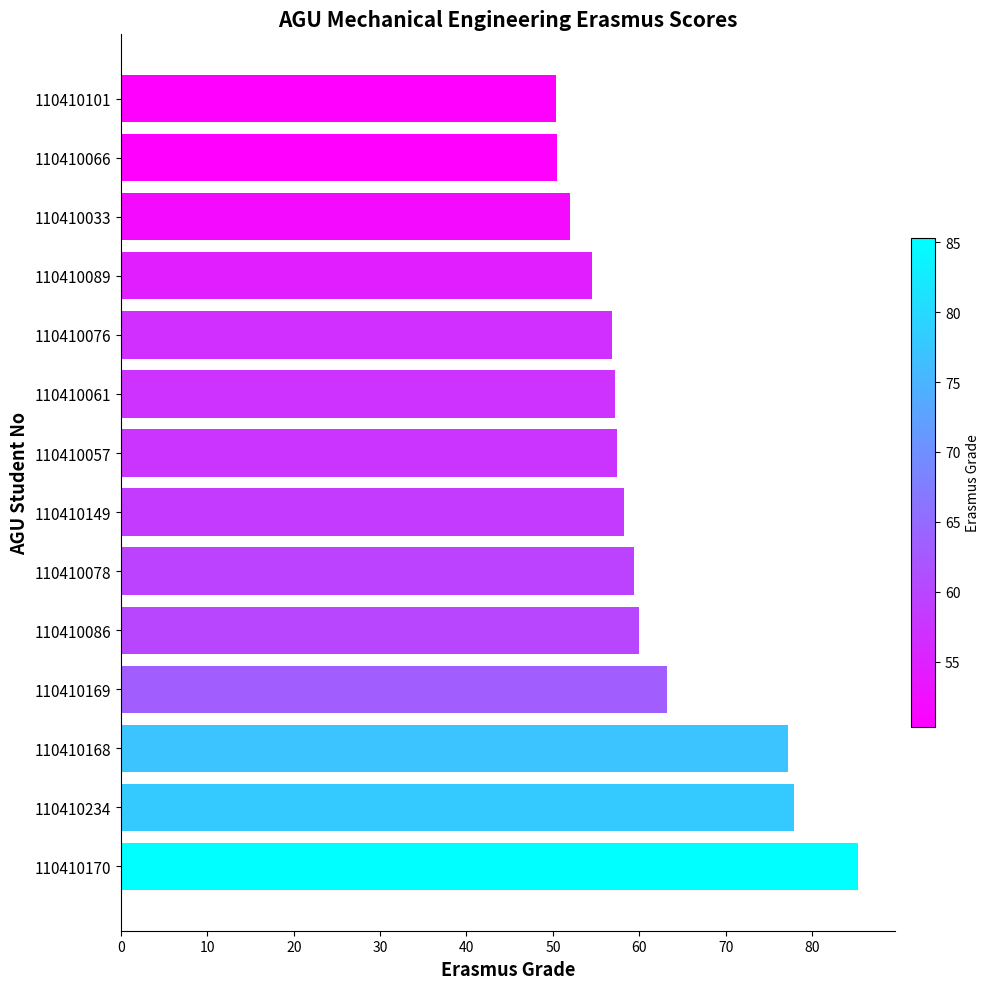

What is the minimum value shown in the chart?

50.4